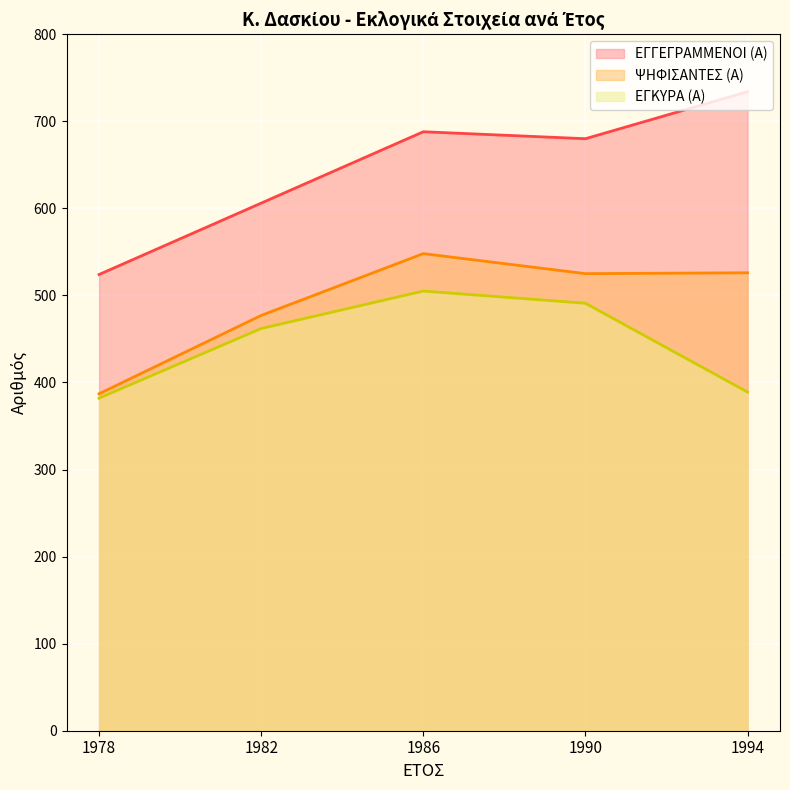

True or false: ΨΗΦΙΣΑΝΤΕΣ (Α) has a value of 548 at 1986.

True